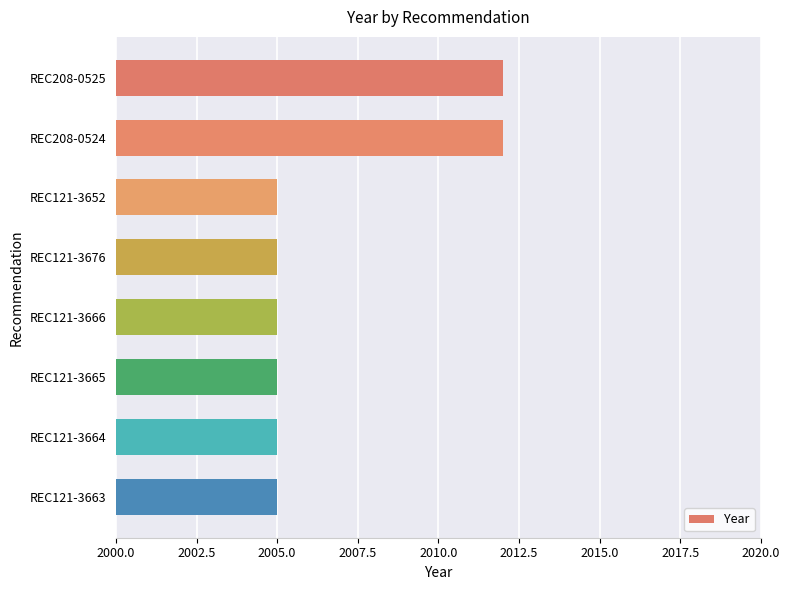

What is the minimum value shown in the chart?

2005